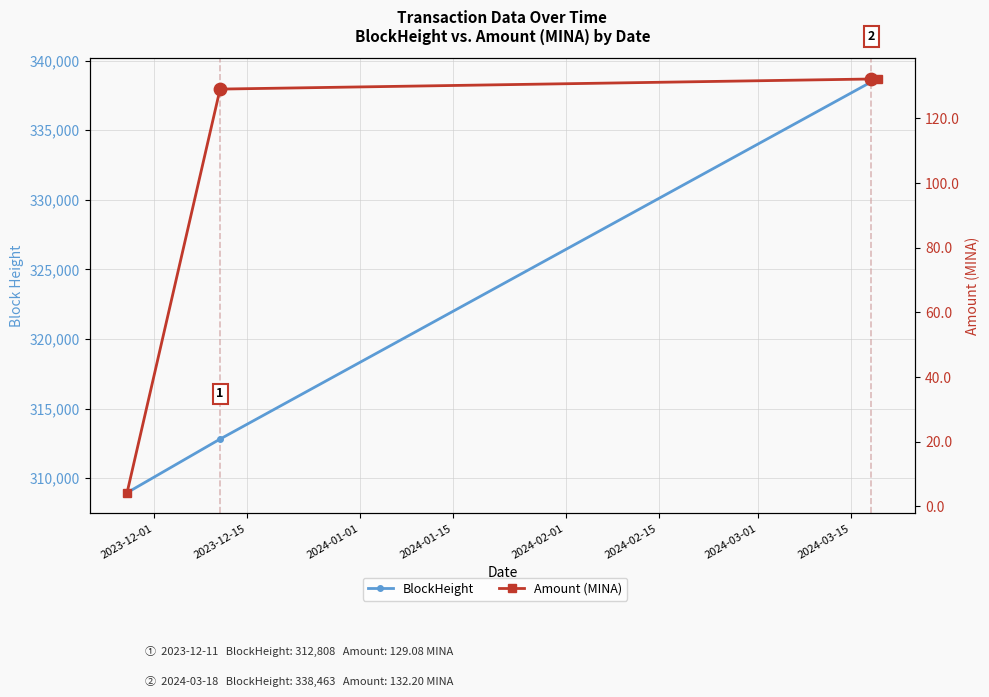

Which series has the largest total across all categories?

BlockHeight